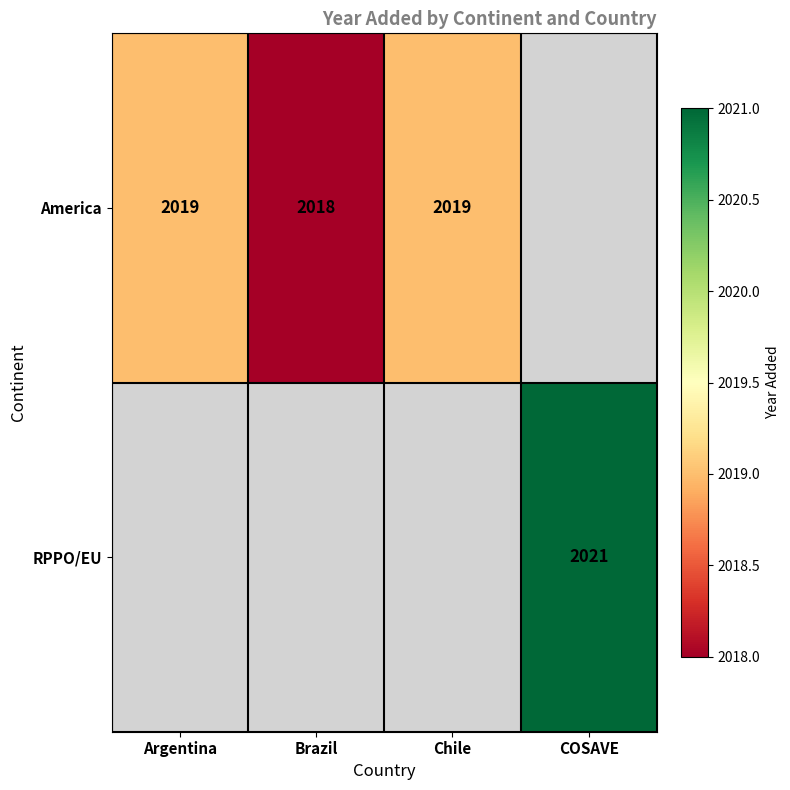

Which has a higher value, Chile or COSAVE?

COSAVE